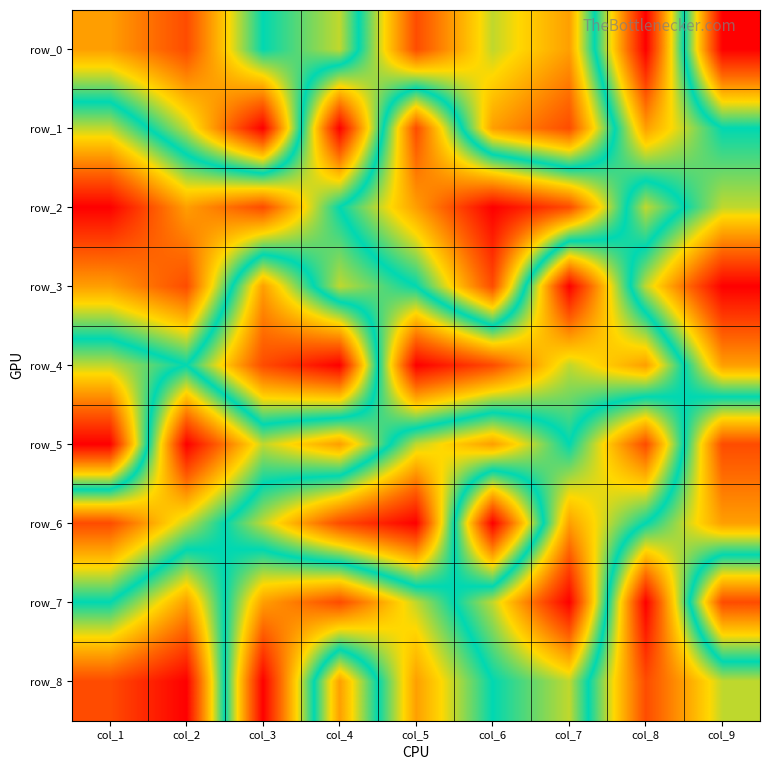

Which has a higher value, col_1 or col_9?

col_1